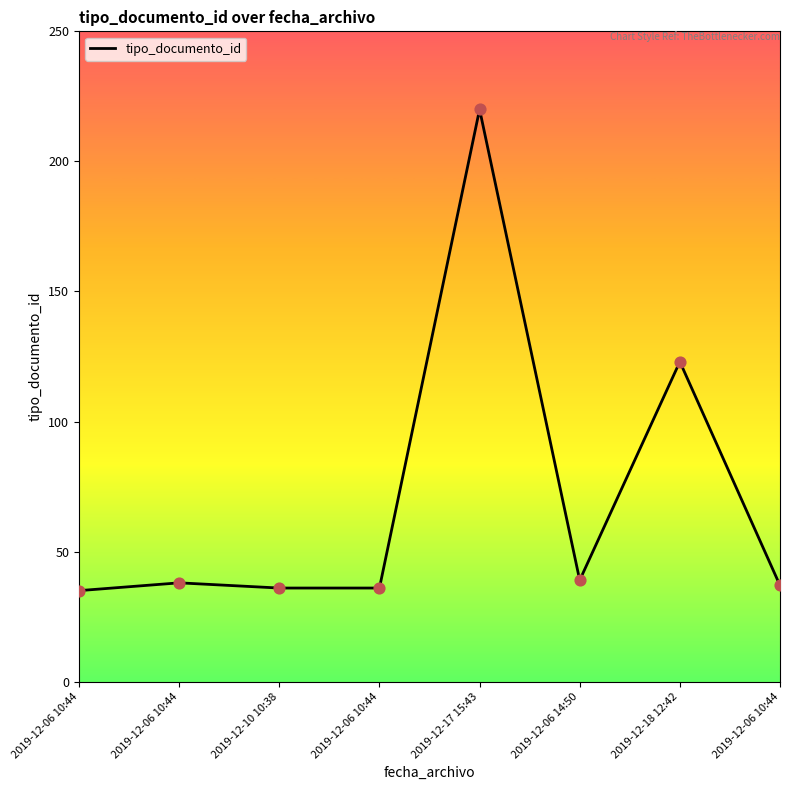

How many series are shown in this chart?

1